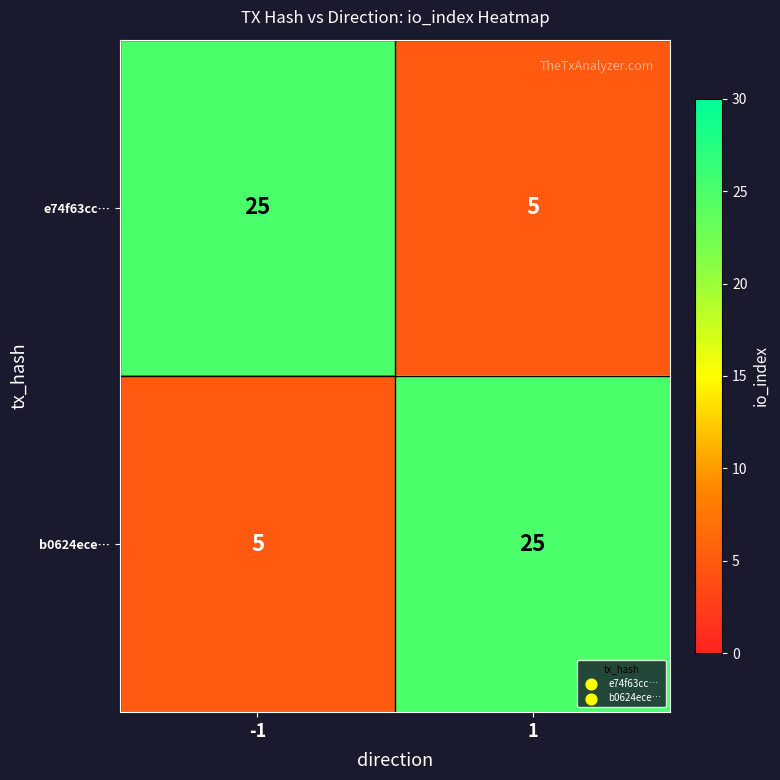

Rank the series at 1 from lowest to highest value.

e74f63cc…, b0624ece…